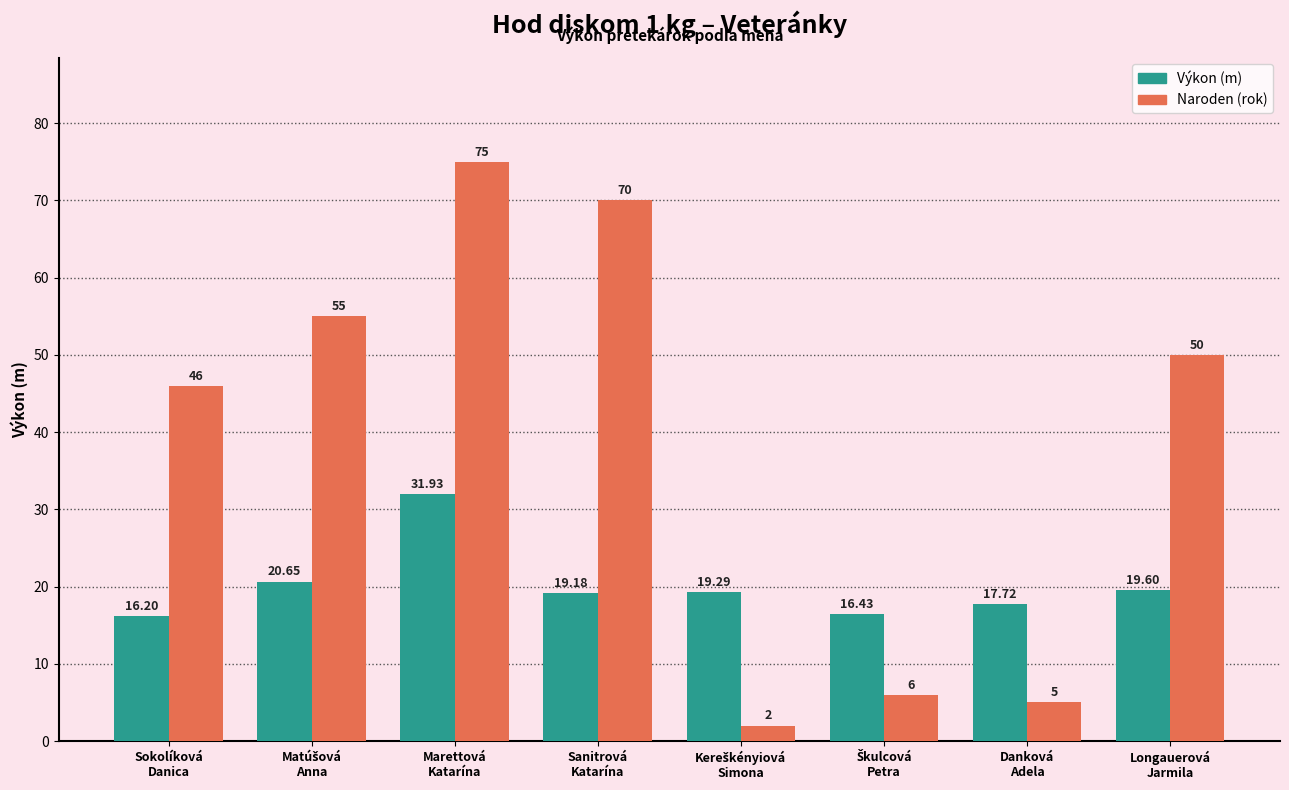

Which series has the widest spread of values?

Naroden (rok)